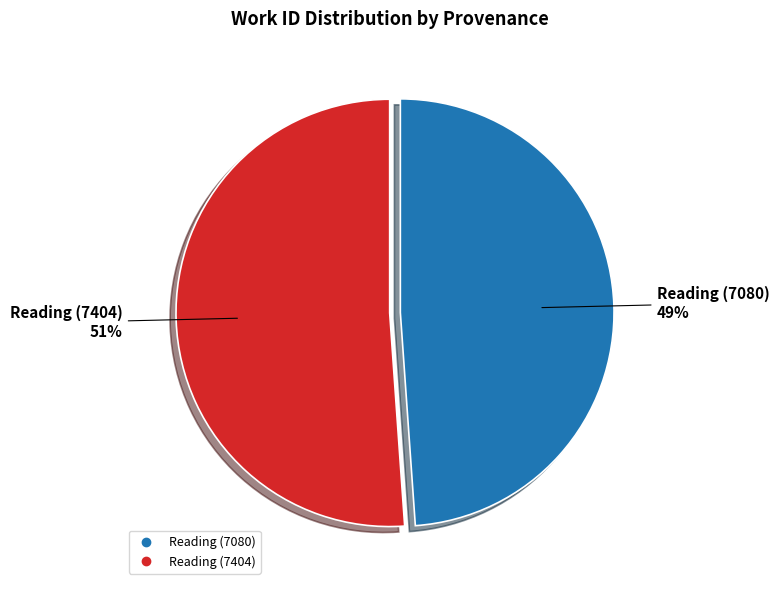

To the nearest percent, what is the average slice percentage?

50%